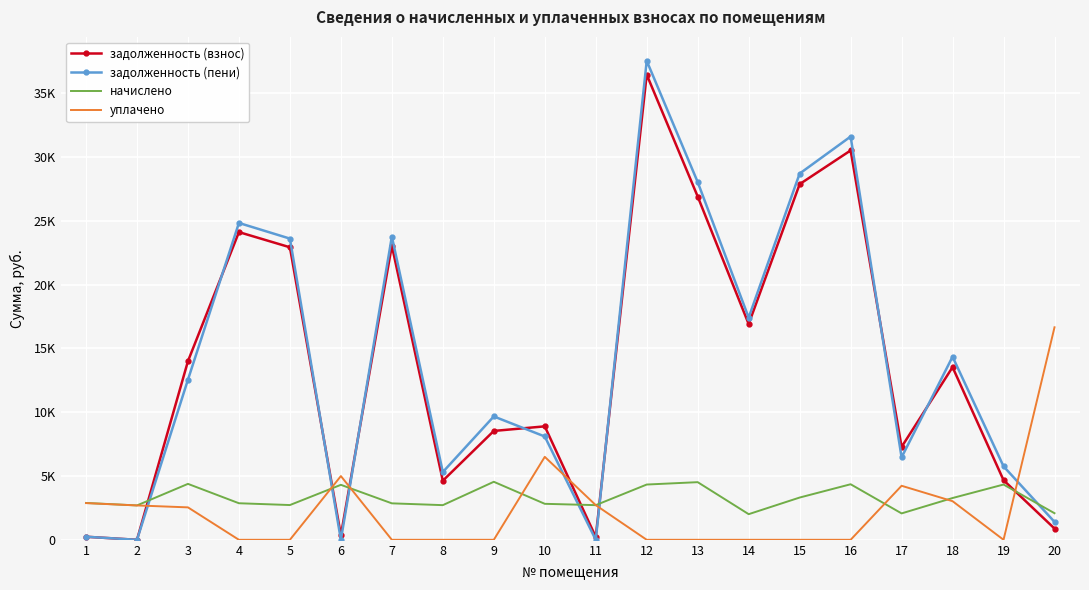

Which has a higher value, 13 or 16?

16